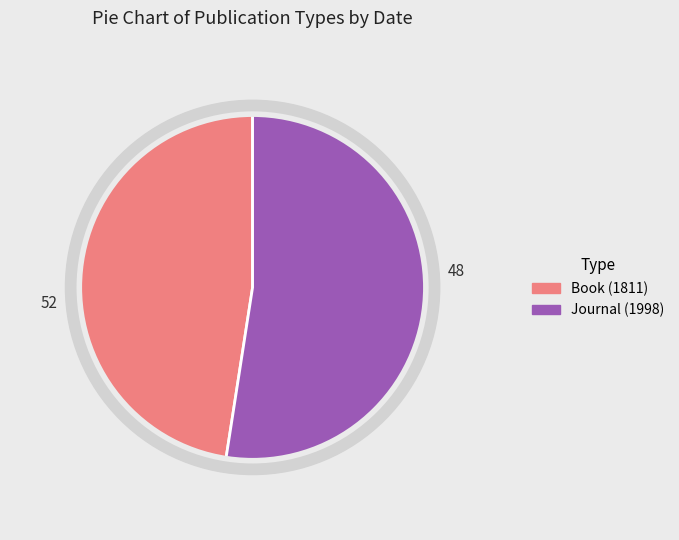

Does Journal (1998) account for over 50% of the chart?

Yes